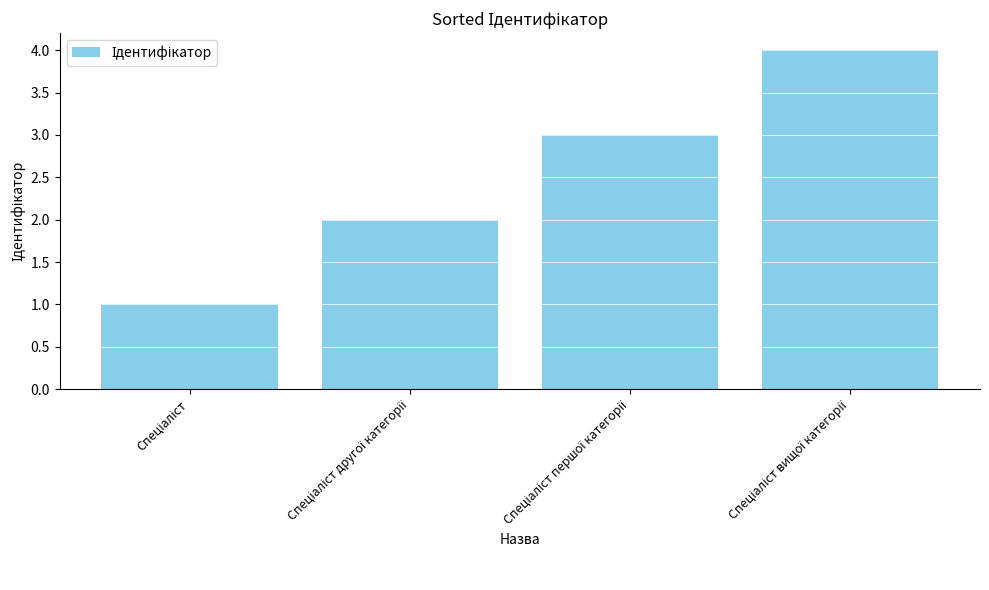

What is the difference between the maximum and minimum values?

3